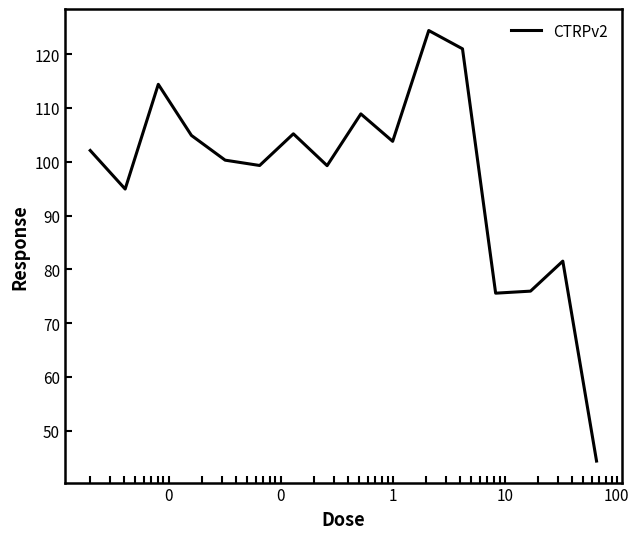

What is the maximum value shown in the chart?

124.4